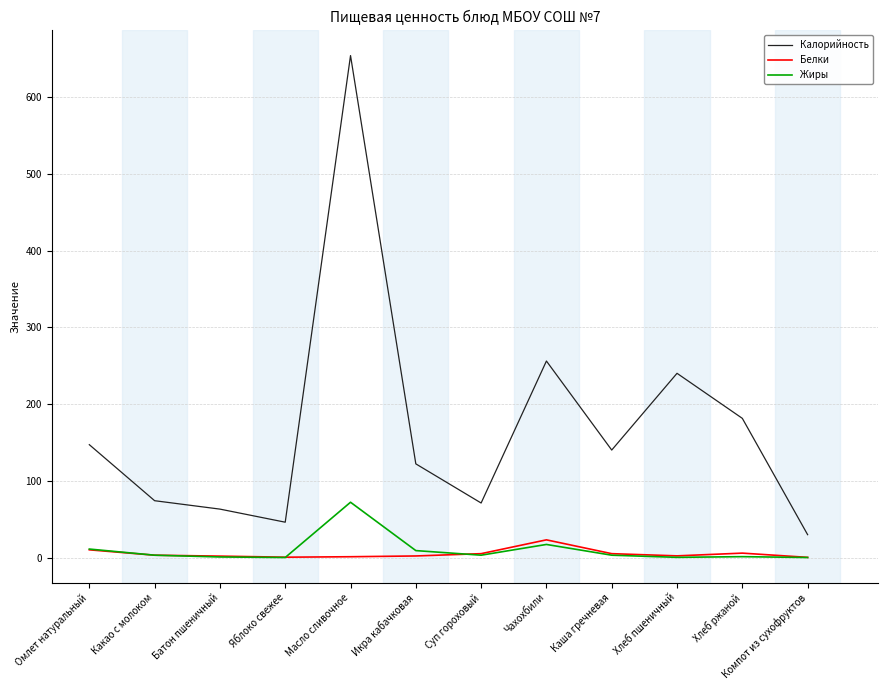

Is the value of Калорийность at Икра кабачковая greater than the value of Жиры at Каша гречневая?

Yes